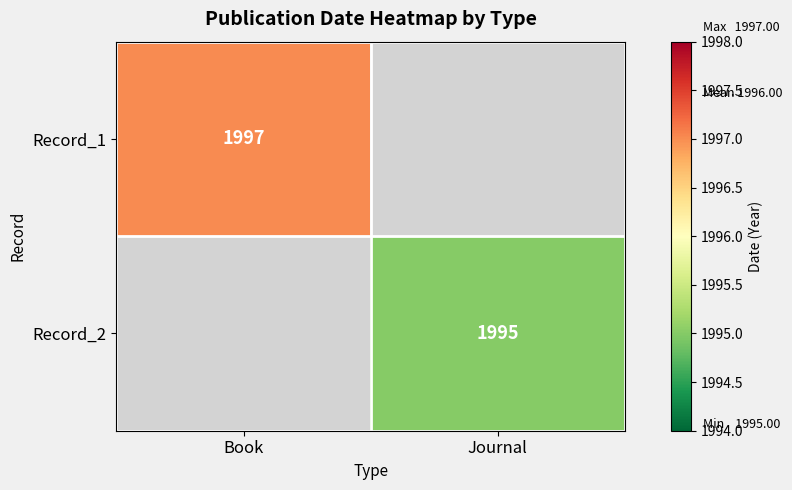

At how many categories does at least one series exceed 1995?

1